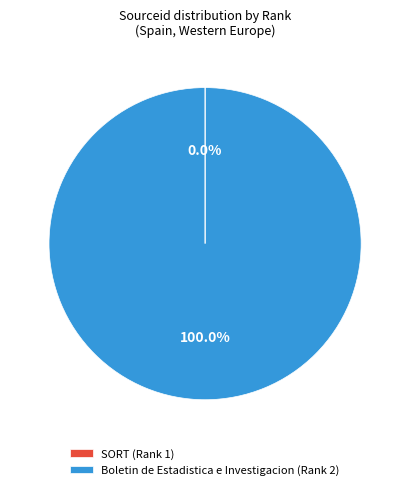

Does any single category account for the majority?

Yes